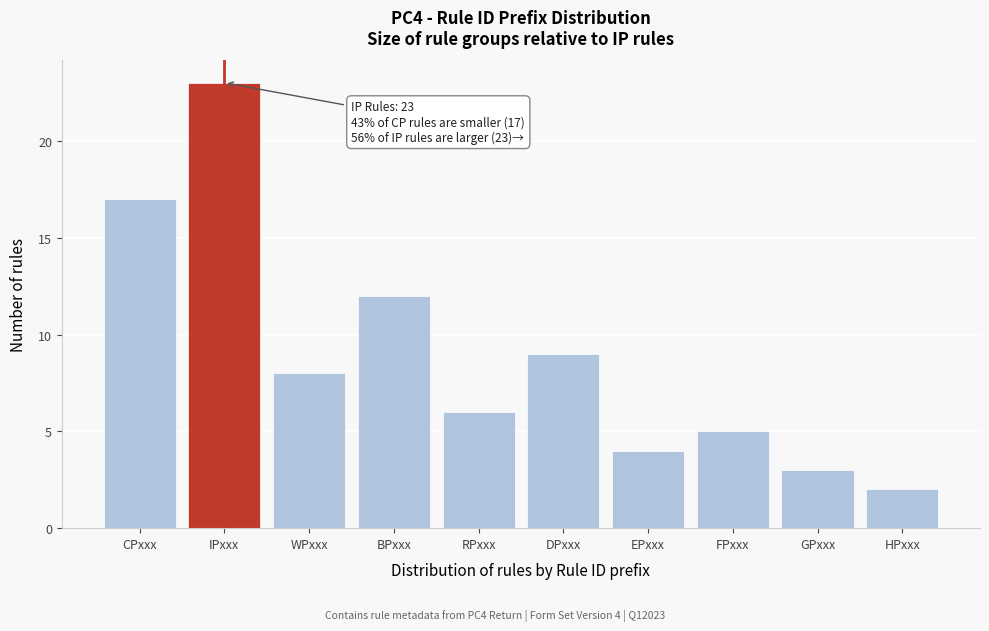

Reading right to left, what are all the values shown in this chart?

2	3	5	4	9	6	12	8	23	17